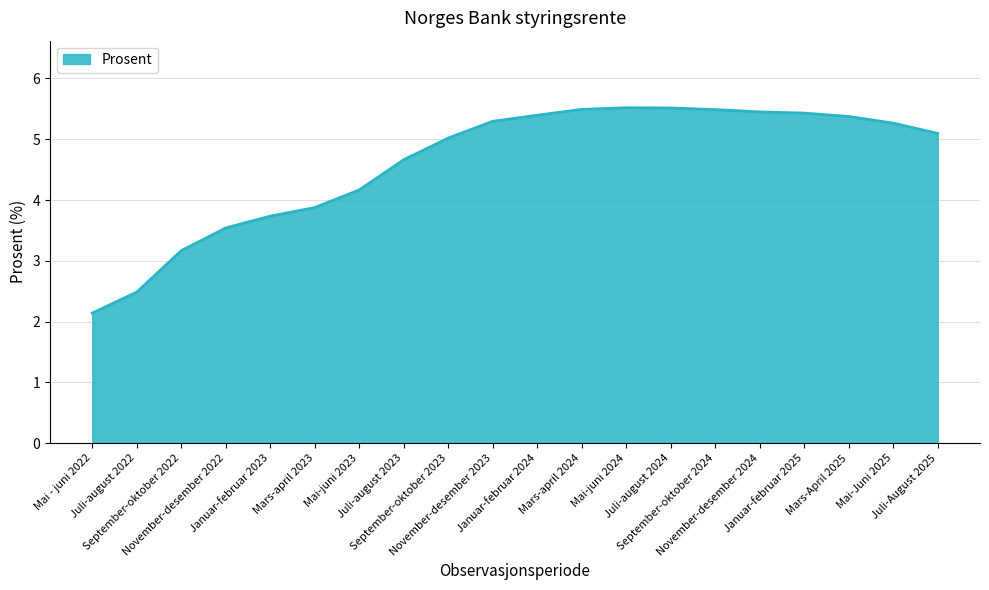

At which label is the value closest to 3?

September-oktober 2022